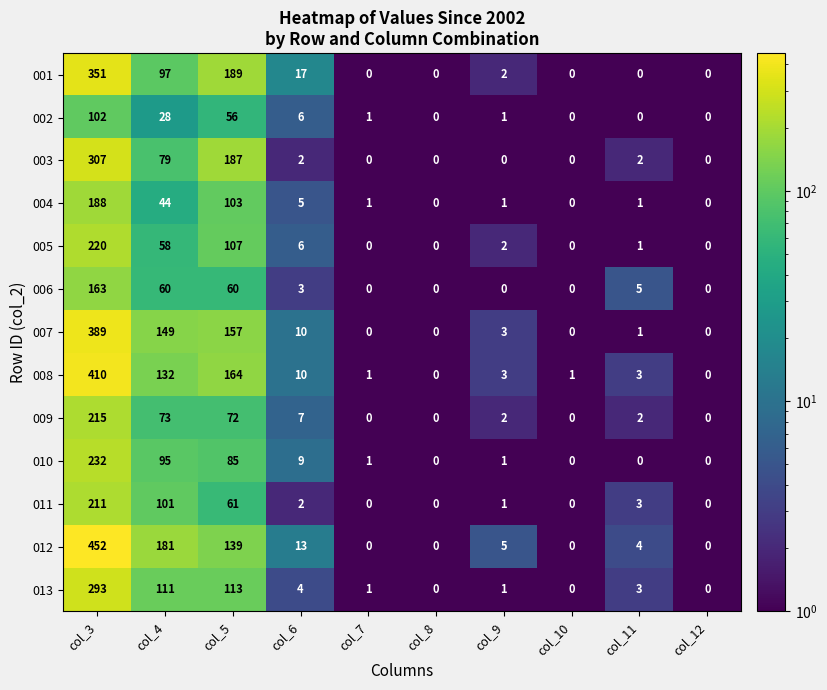

Which series has the largest total across all categories?

012